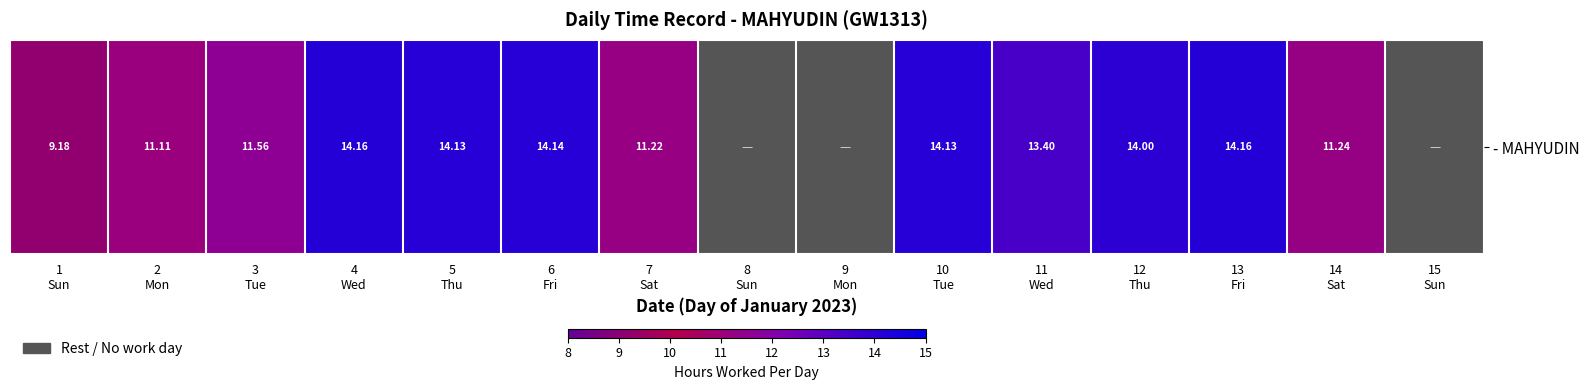

True or false: the data shows 5.8 at 12
Thu.

False